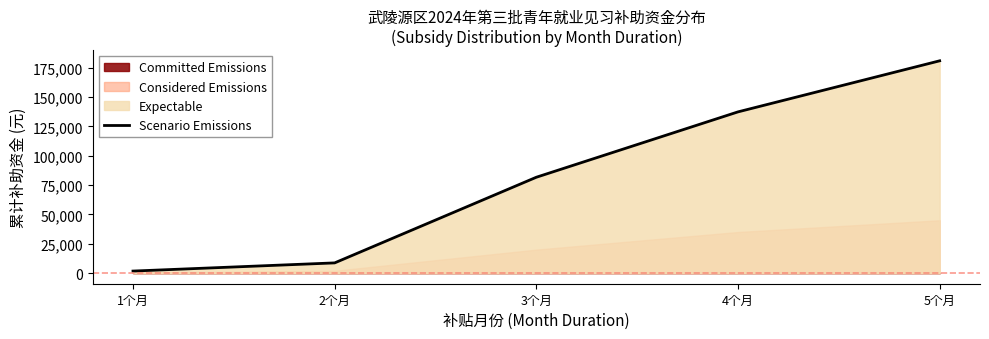

True or false: the data has more than 0 interior local peaks.

False